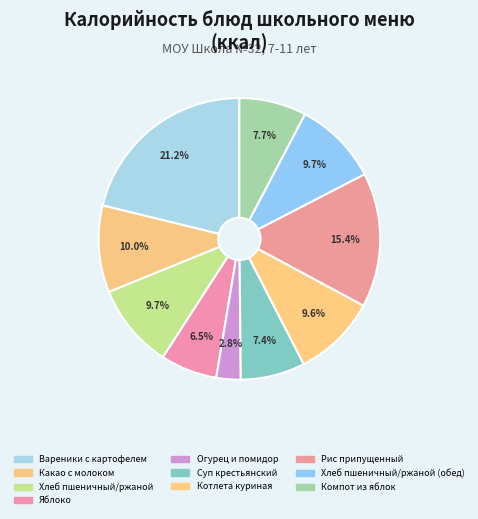

Which category has the smallest portion of the pie?

Огурец и помидор